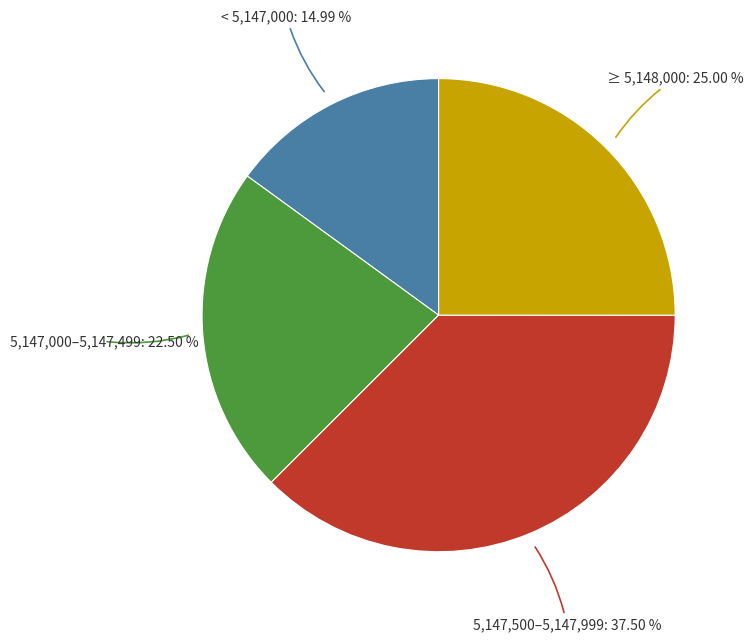

Between 5,147,000–5,147,499 and 5,147,500–5,147,999, which is larger?

5,147,500–5,147,999